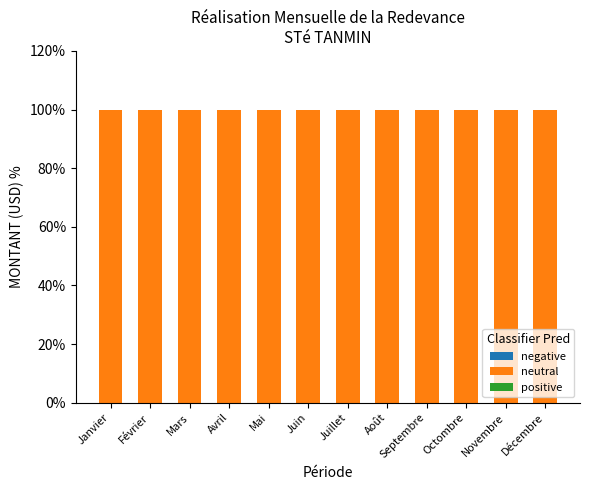

Is it true that negative equals 0 at Avril?

True